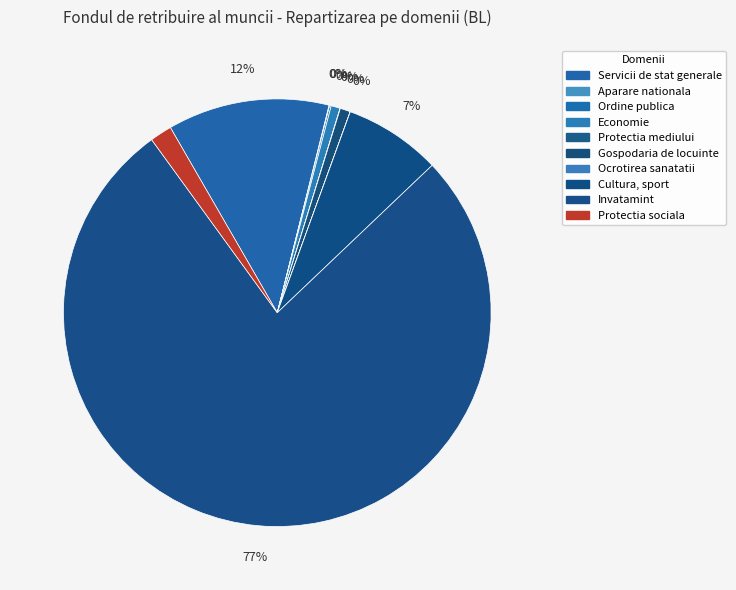

Rank the categories by value from lowest to highest.

Ocrotirea sanatatii, Protectia mediului, Aparare nationala, Ordine publica si securitate nationala, Servicii in domeniul economiei, Gospodaria de locuinte, Protectia sociala, Cultura, sport, tineret, Servicii de stat cu destinatie generala, Invatamint